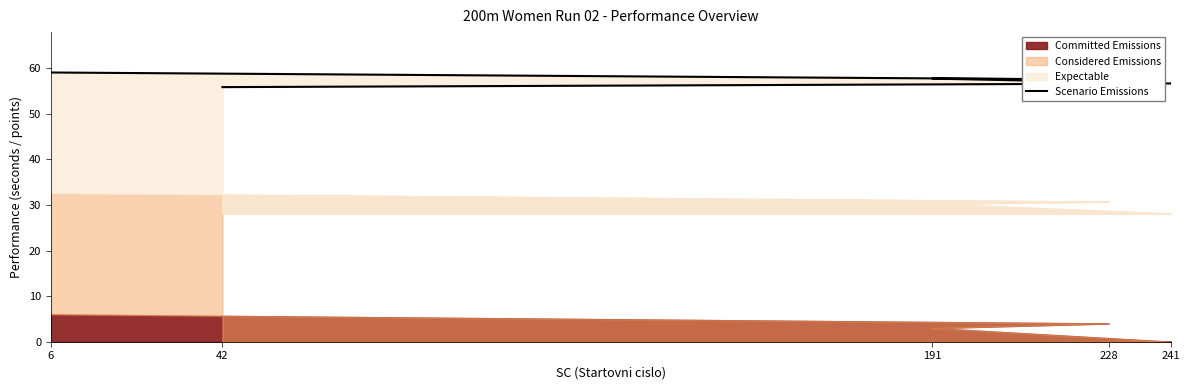

The chart shows a value of 78.0 at 228. True or false?

False